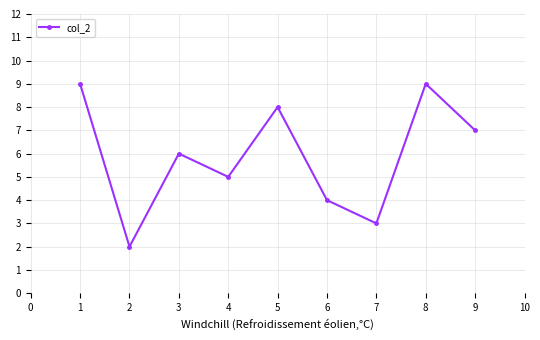

At which label is the value closest to 5?

4